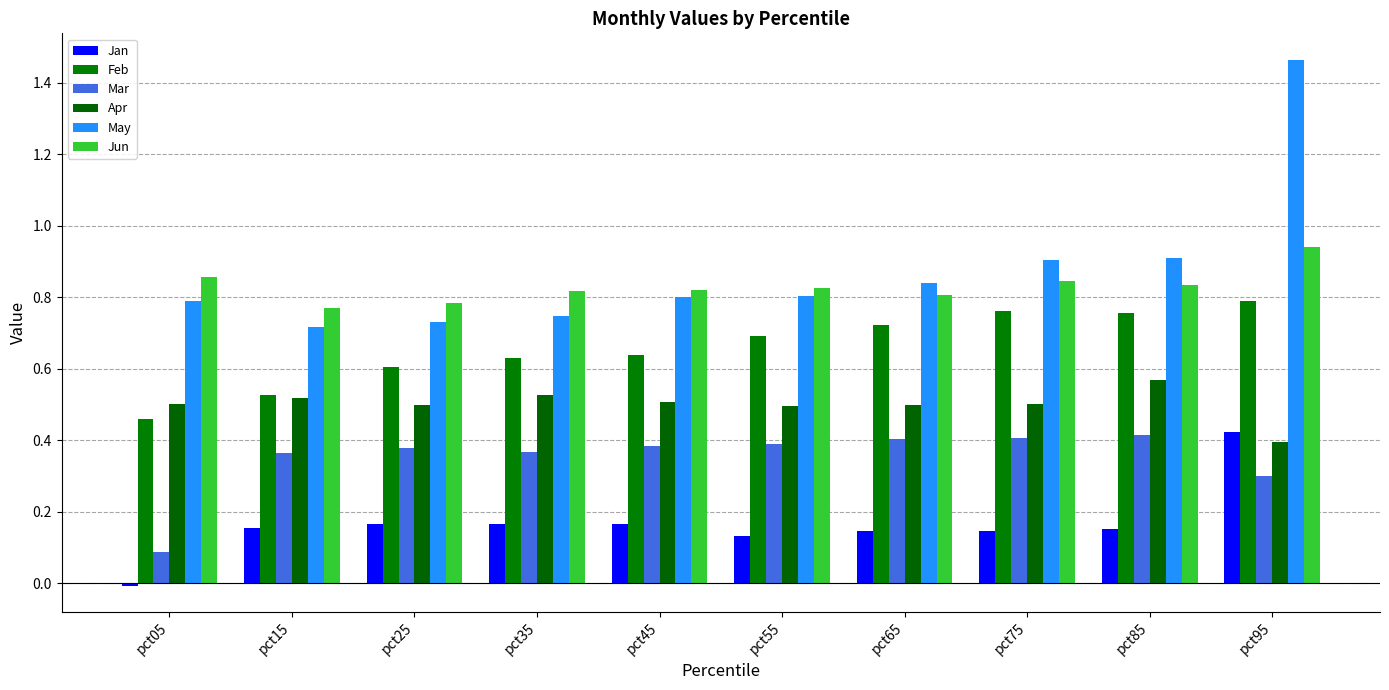

What is the value of the Feb bar at the 4th from the left?

0.6